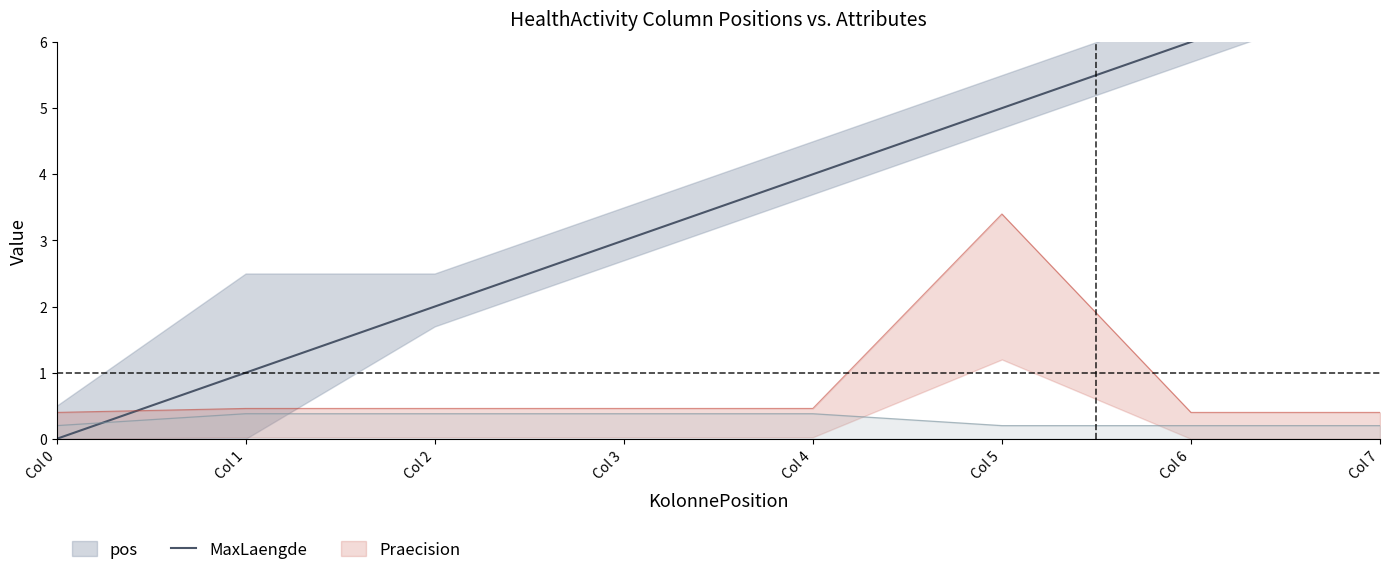

True or false: the data has more than 2 interior local peaks.

False